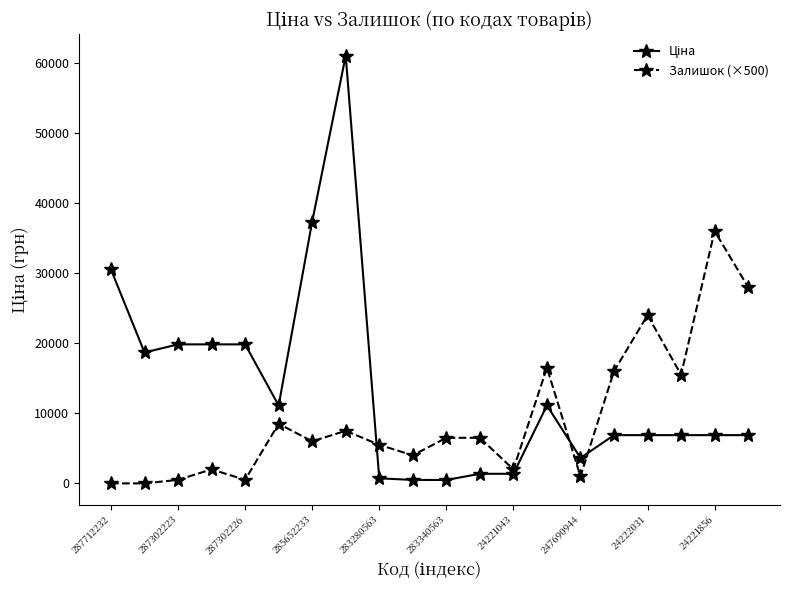

True or false: Залишок (×500) has more than 0 points higher than both neighbors.

True